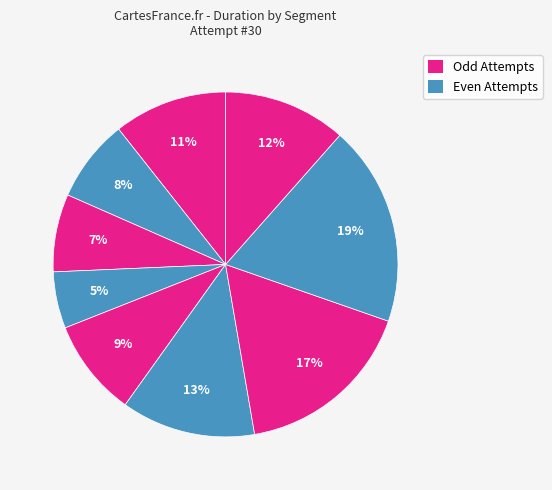

Count the number of slices in the pie.

9